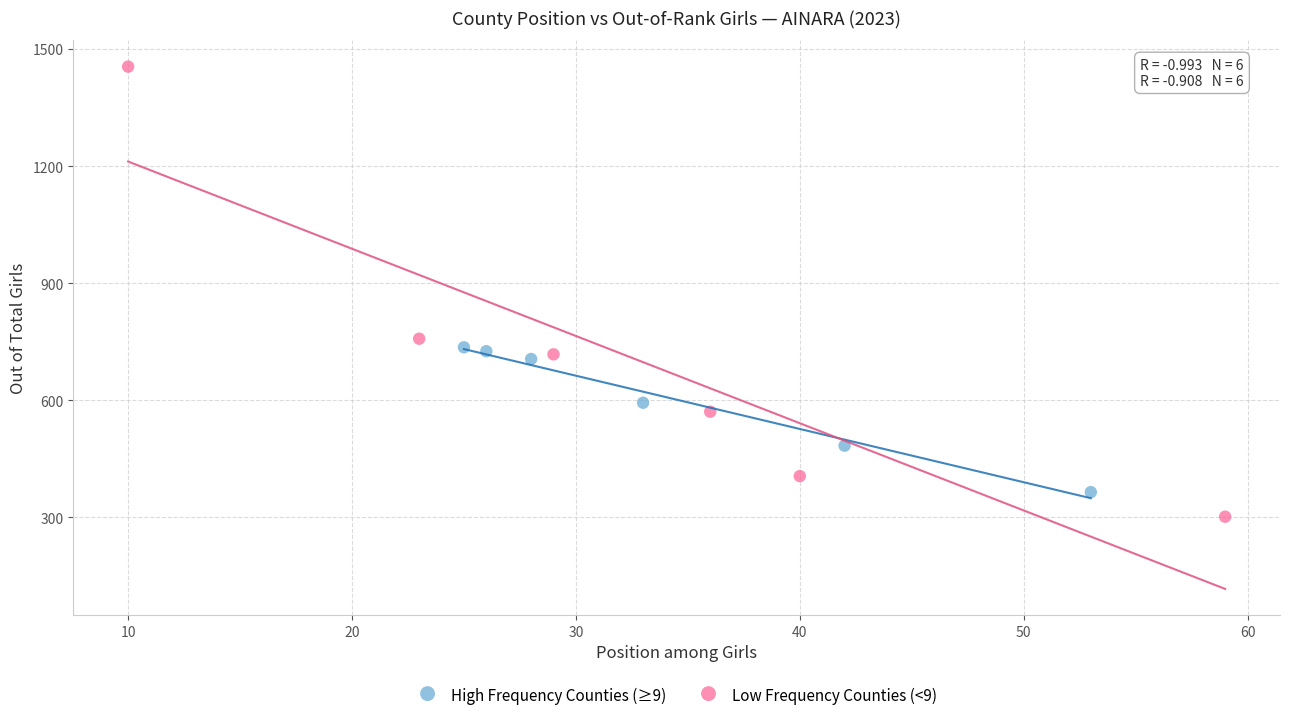

Which series contains the lowest Y value?

Low Frequency Counties (<9)